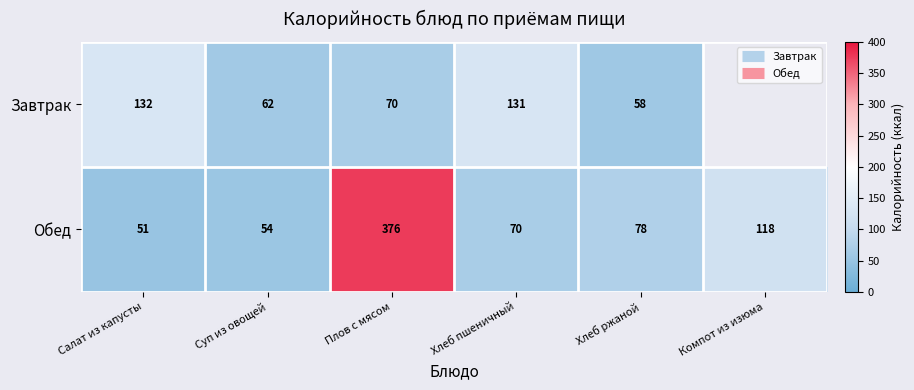

Which series has the widest spread of values?

Обед